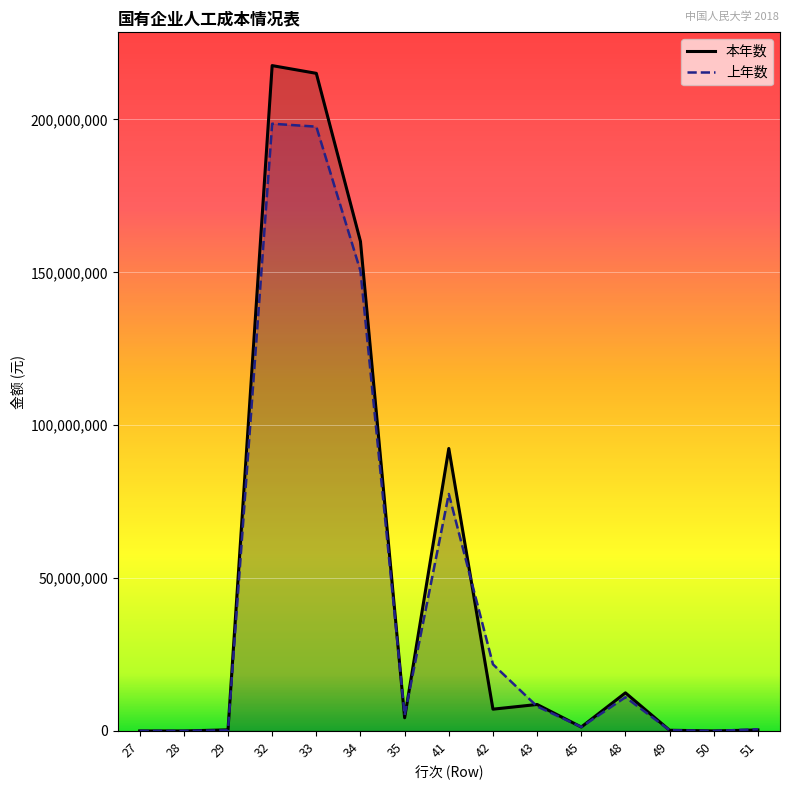

What is the difference between the highest and lowest values at 48?

1434744.1